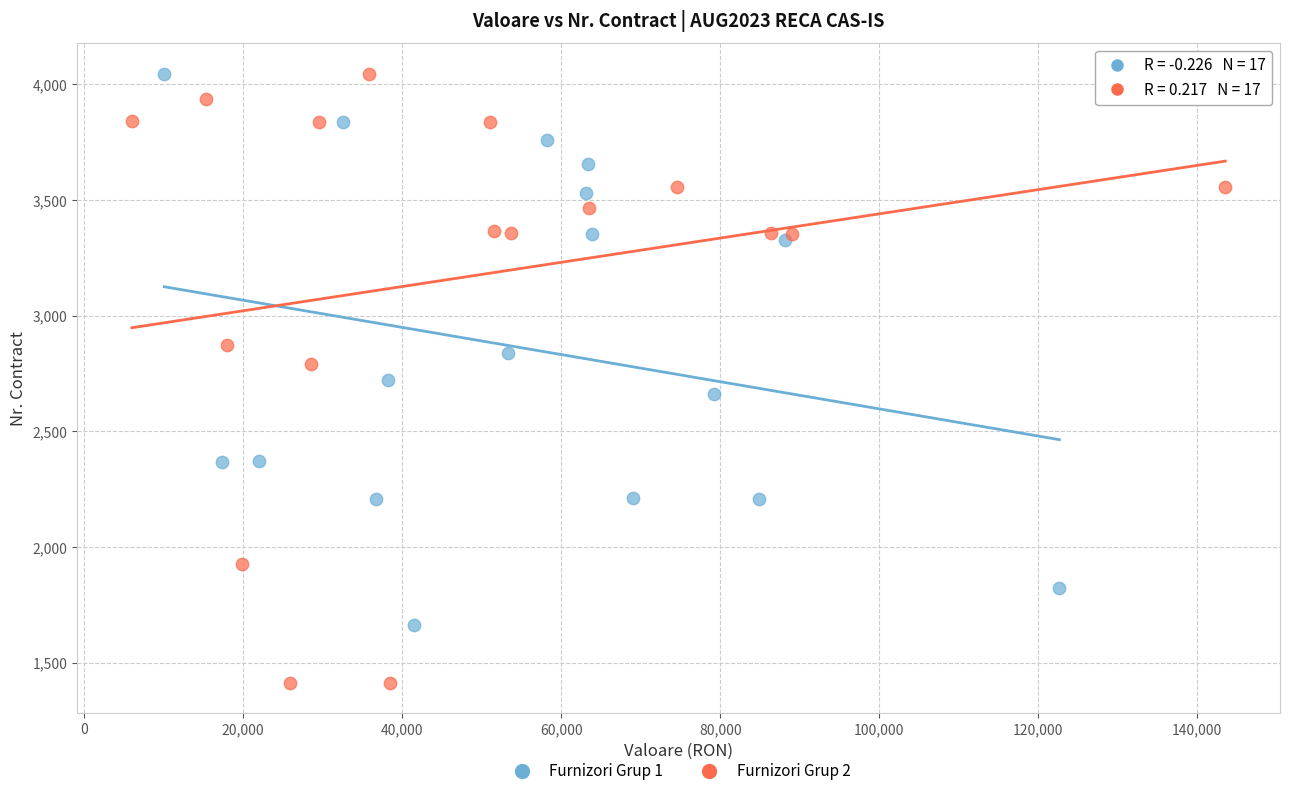

Which series reaches the minimum Y coordinate?

Furnizori Grup 2